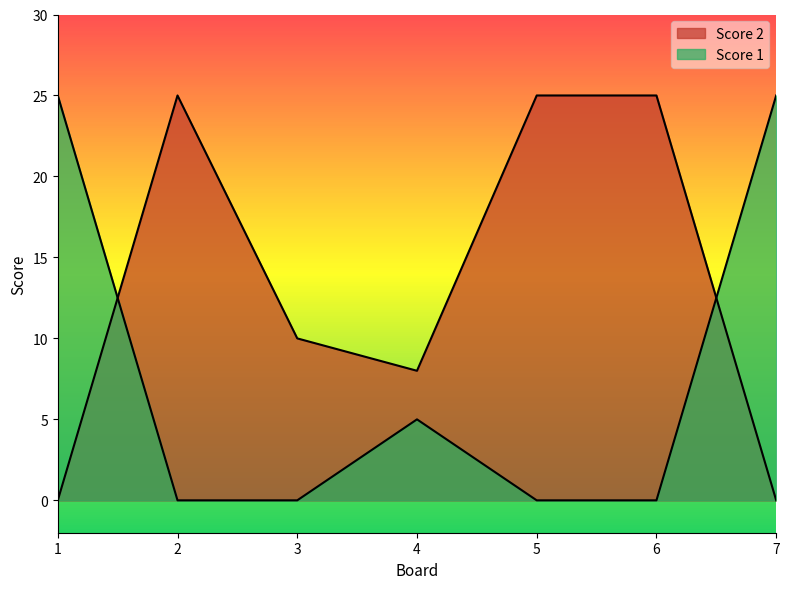

Which series has the widest spread of values?

Score 2